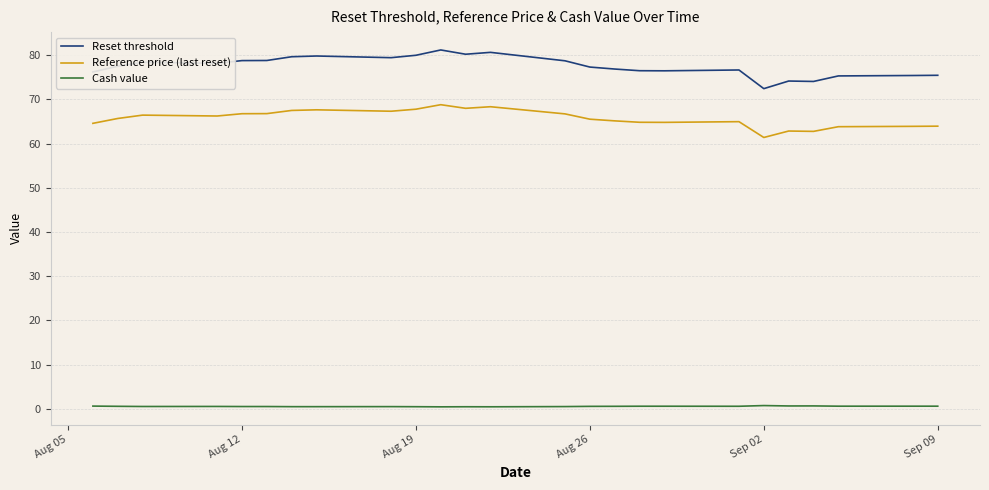

Rank the series by their average value, from lowest to highest.

Cash value, Reference price (last reset), Reset threshold